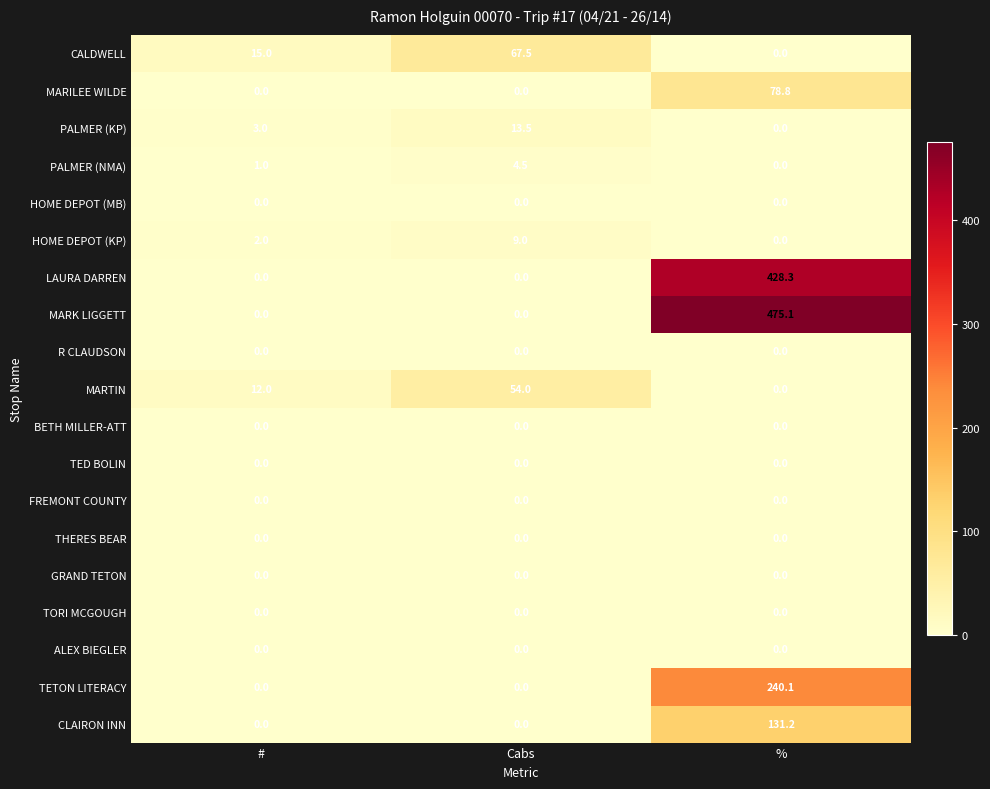

What is the sum of the CLAIRON INN values at Cabs and %?

131.2